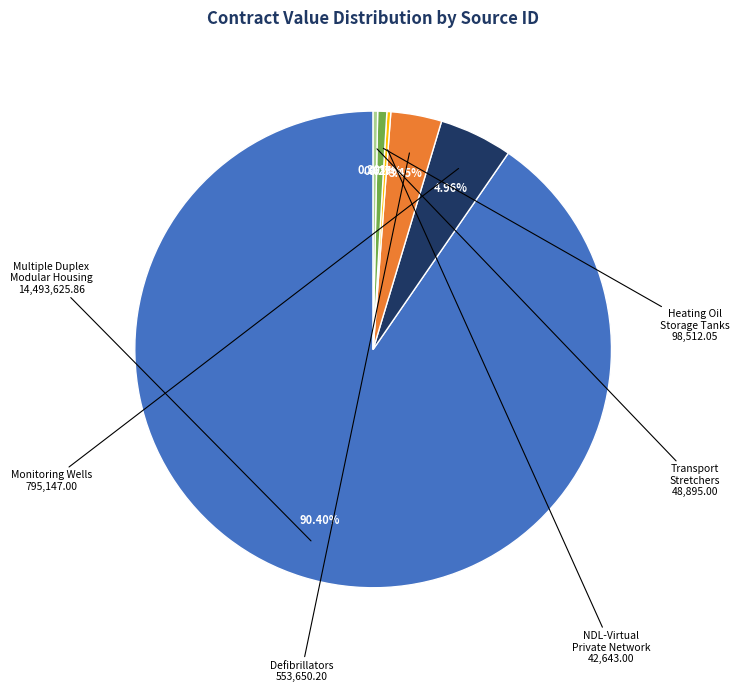

Does any single category account for the majority?

Yes